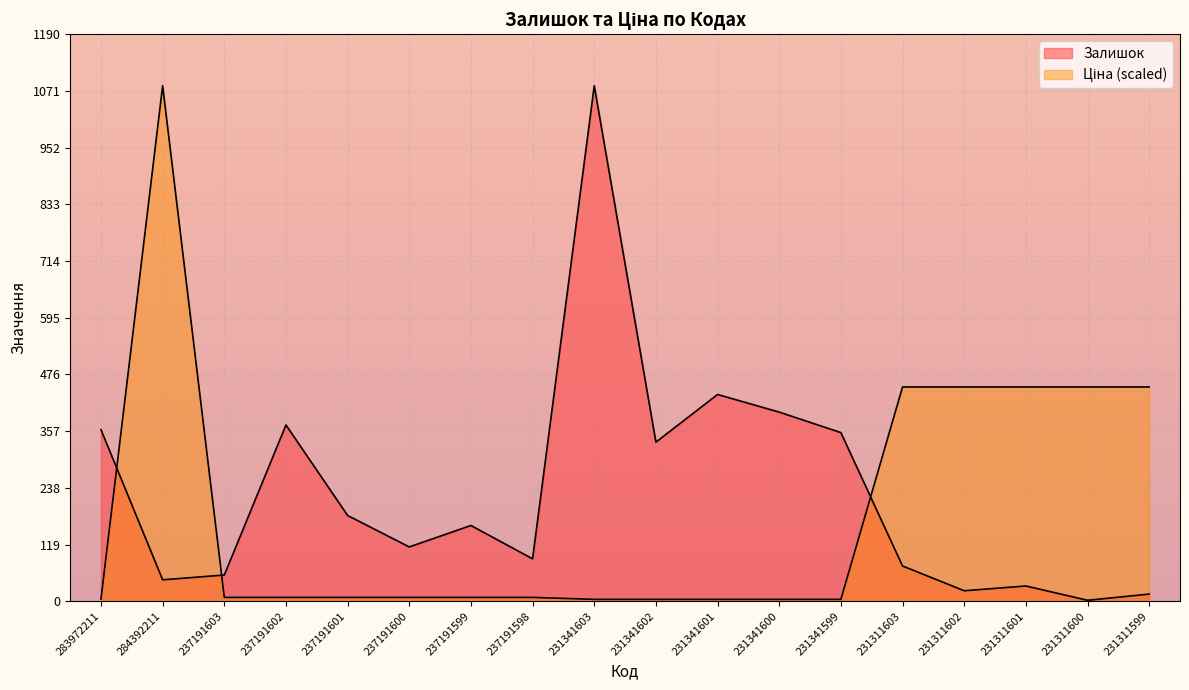

How many lines are shown in the chart?

2